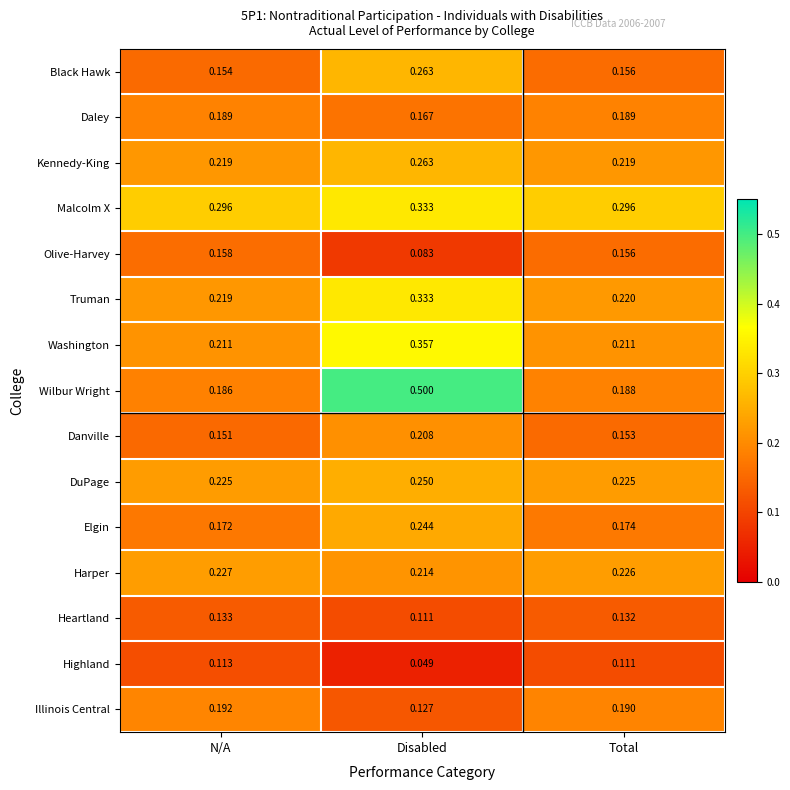

Which series has the widest spread of values?

Wilbur Wright